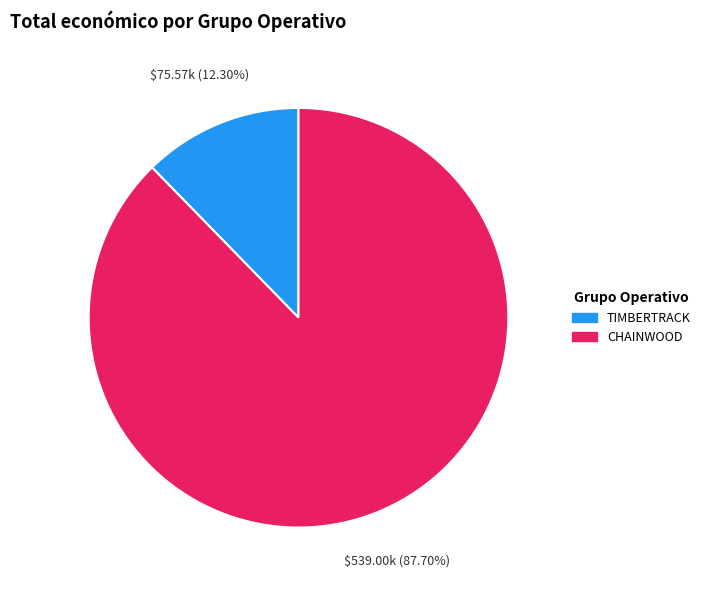

To the nearest percent, what percentage of the pie is CHAINWOOD?

88%